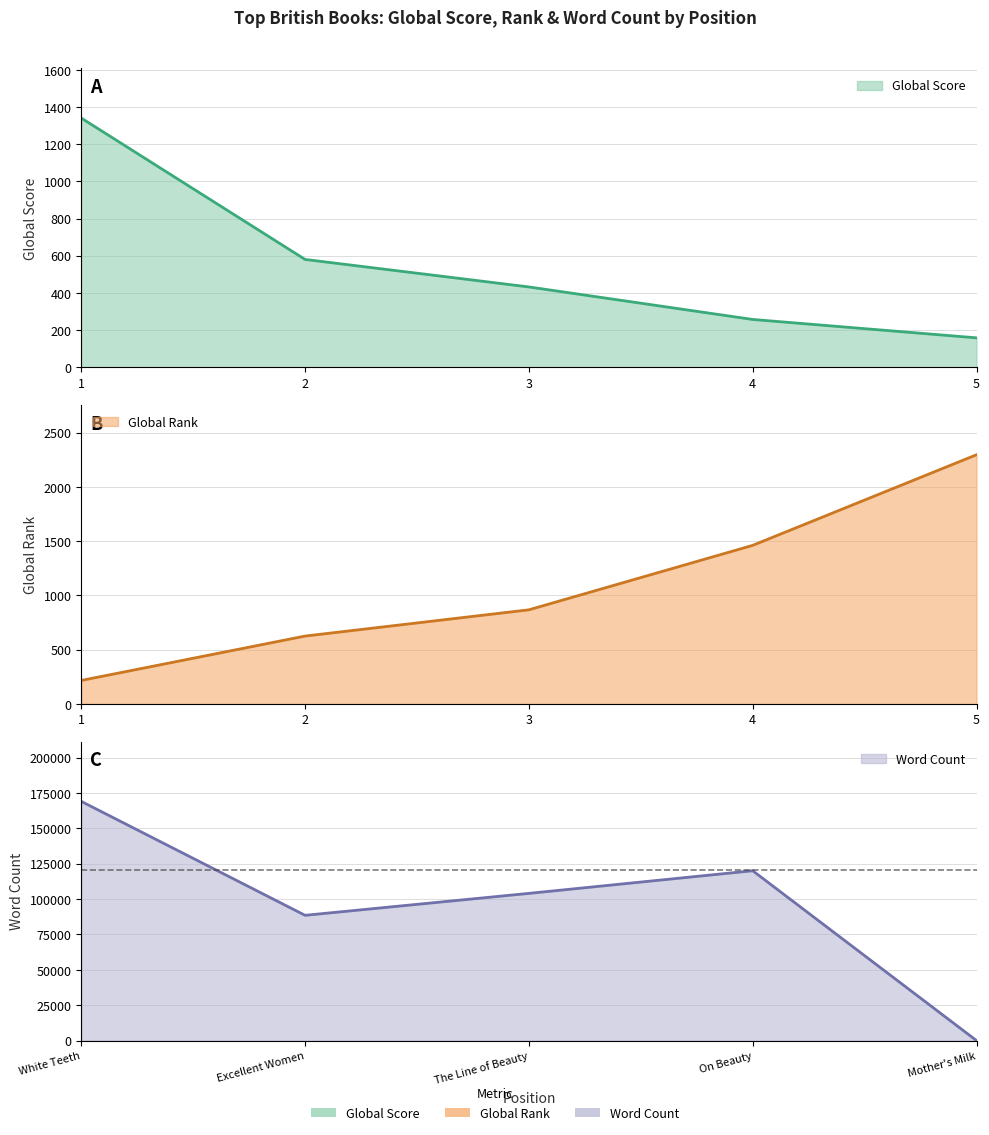

Reading left to right, what are all the values shown in this chart?

Global Score: 1341	580	432	257	158
Global Rank: 216	625	867	1461	2296
Word Count: 169000	88500	104000	120000	0